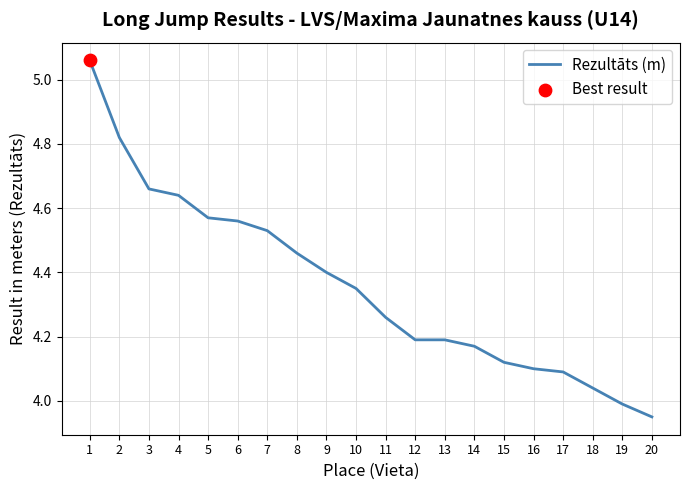

Approximately how many times larger is the value at 6 compared to 16?

1.1